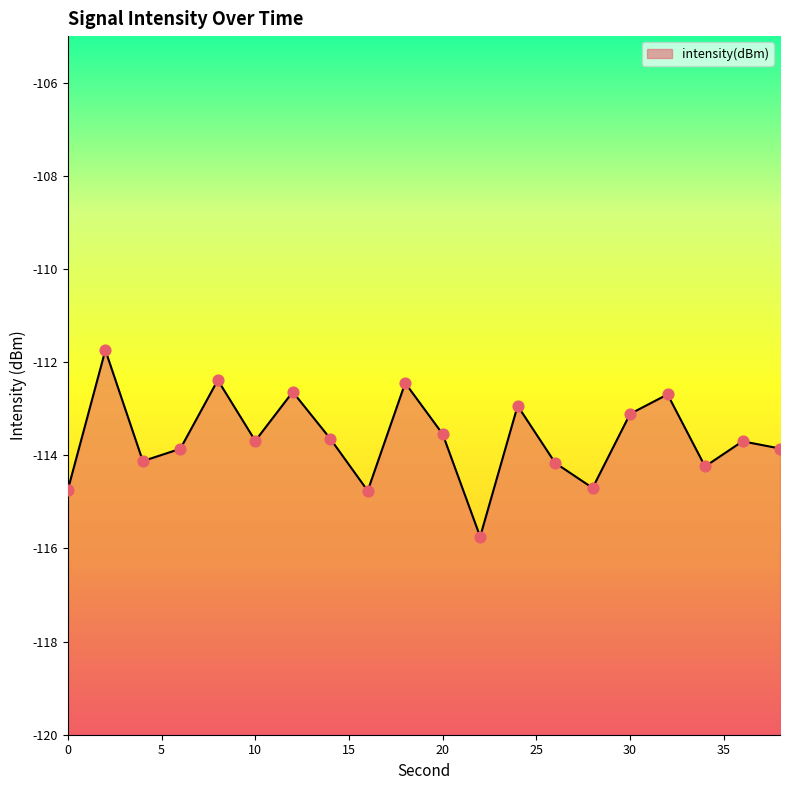

What is the change in value from 6 to 12?

+1.2